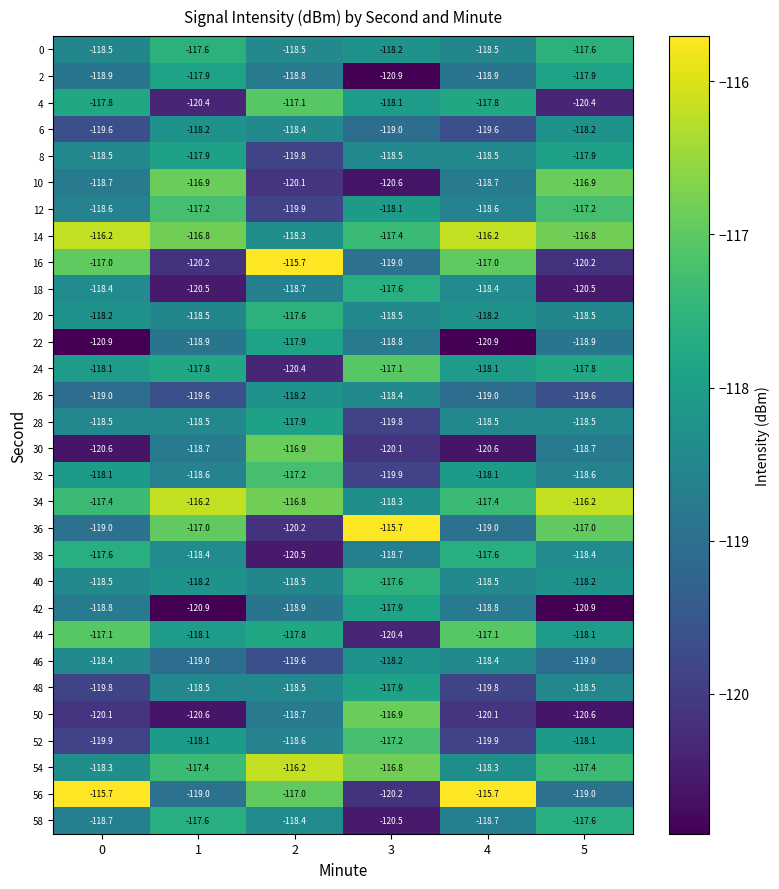

Between 1 and 2, which series saw the biggest shift?

16